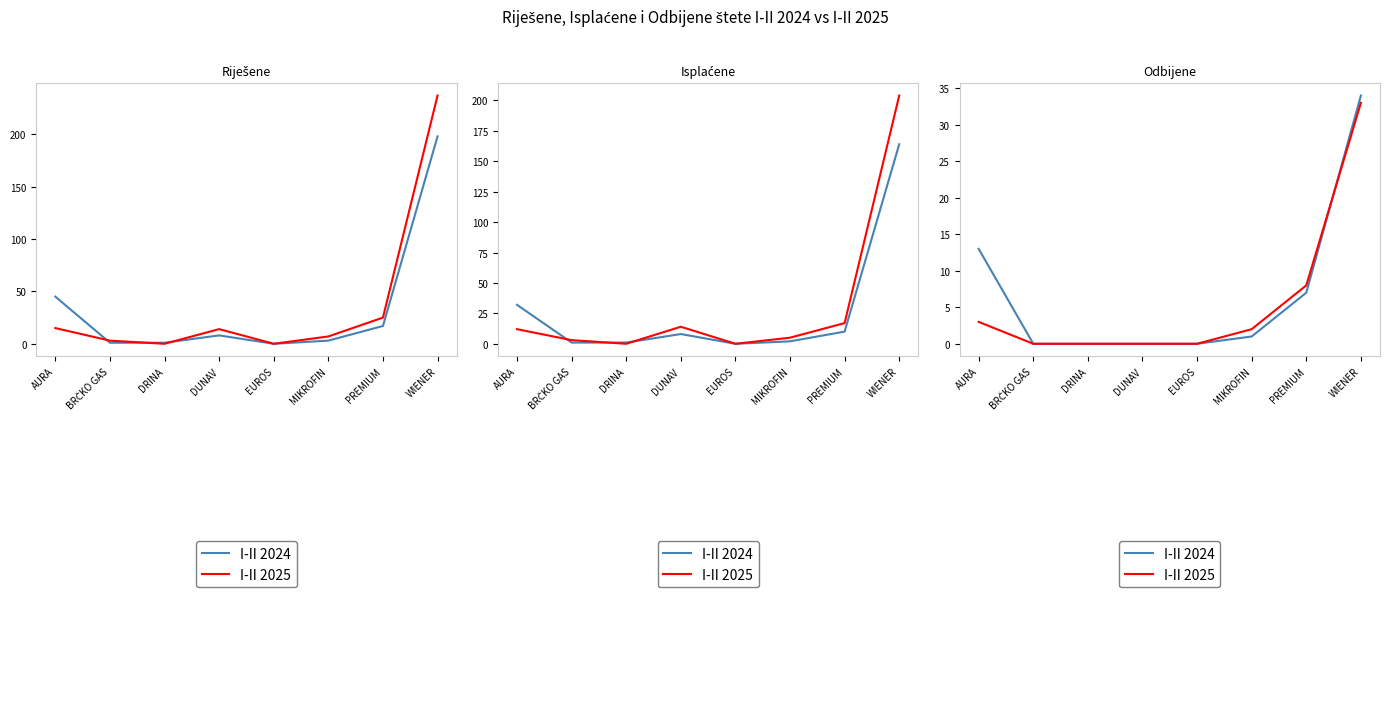

After their last crossing, which series has the higher values: I-II 2024 or I-II 2025?

I-II 2024